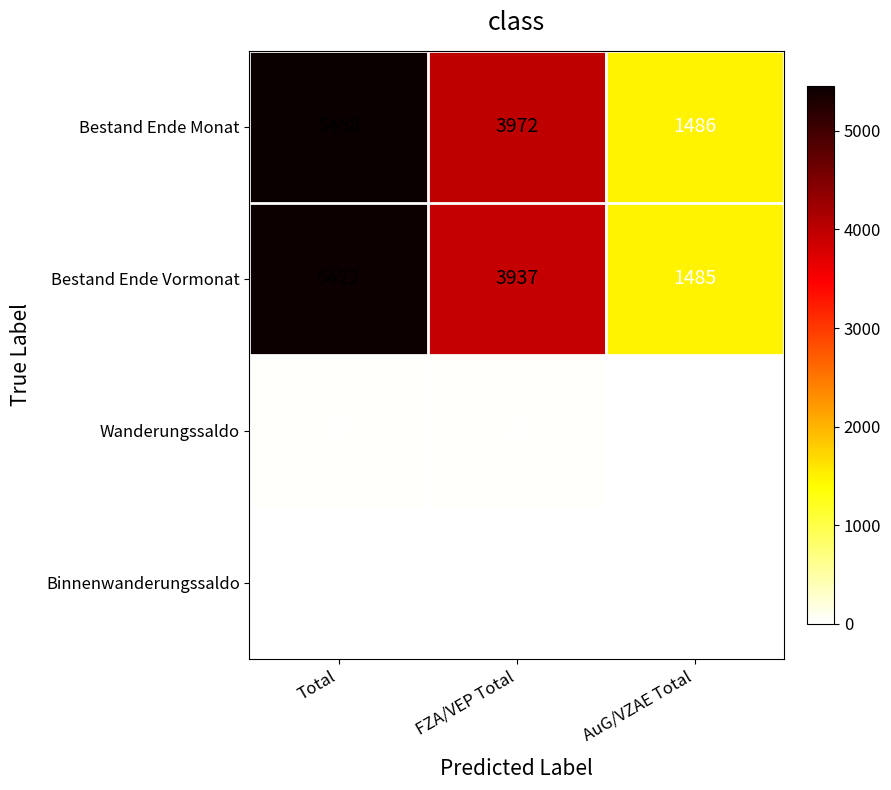

What is the spread (max minus min) of values at Total?

5449